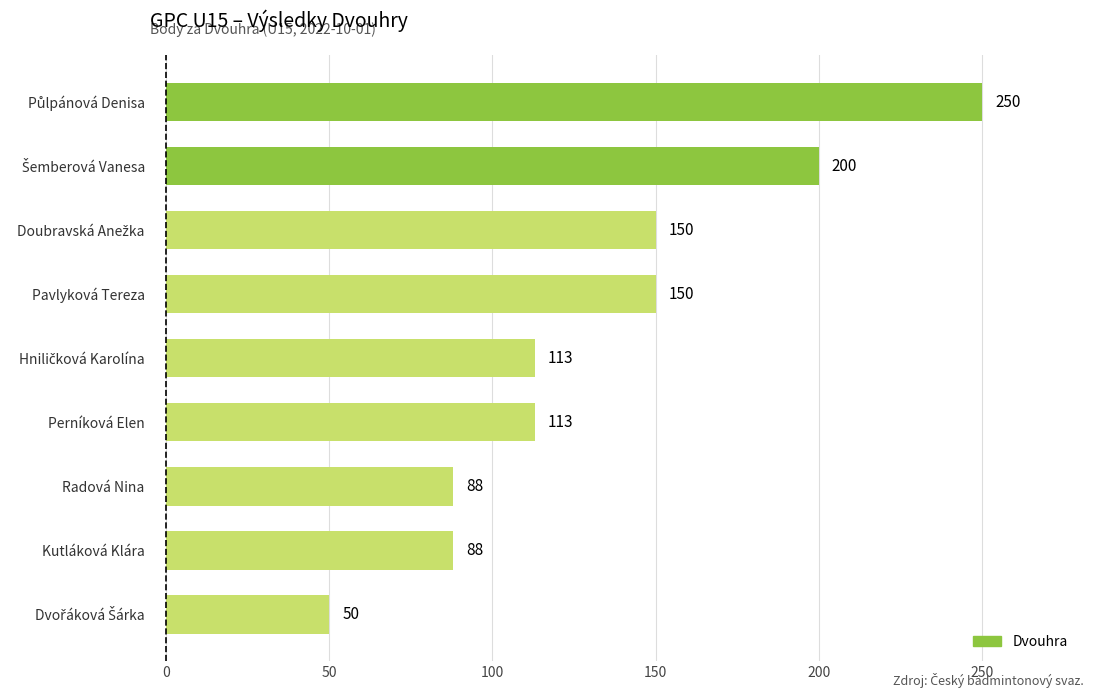

What is the smallest value displayed?

50